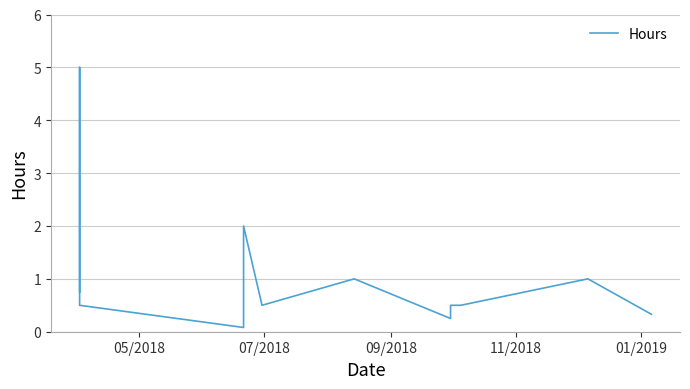

Does the chart display data point markers on the line(s)?

No